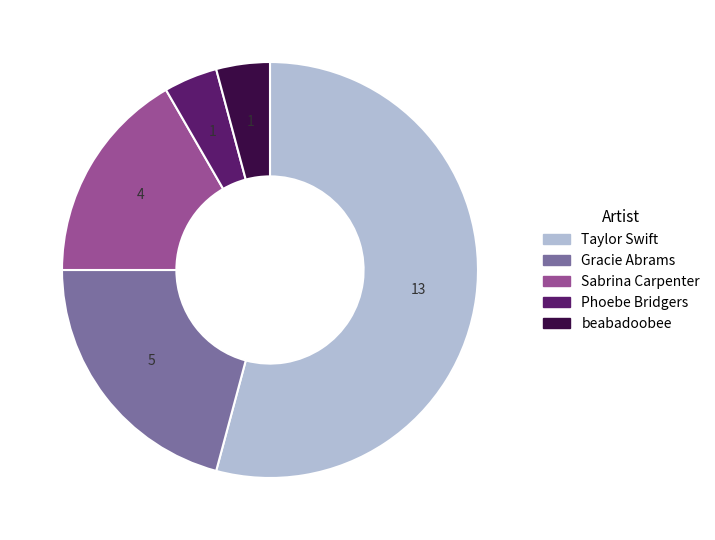

Is there a majority slice in this chart?

Yes